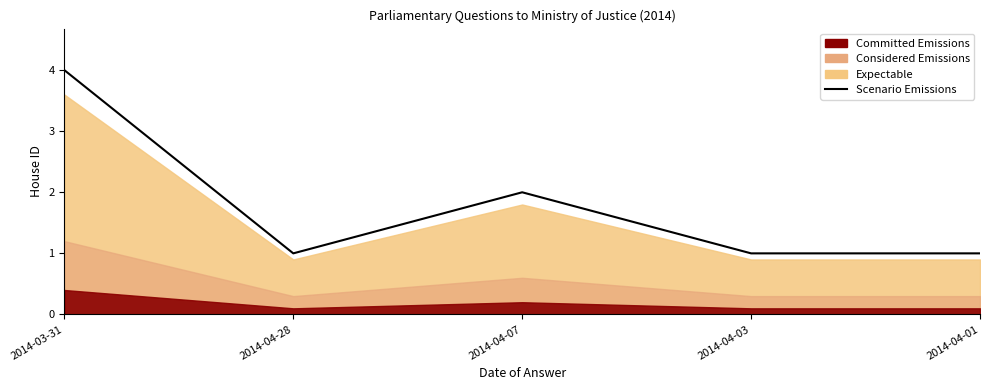

True or false: the data shows 1 at 2014-04-03.

True